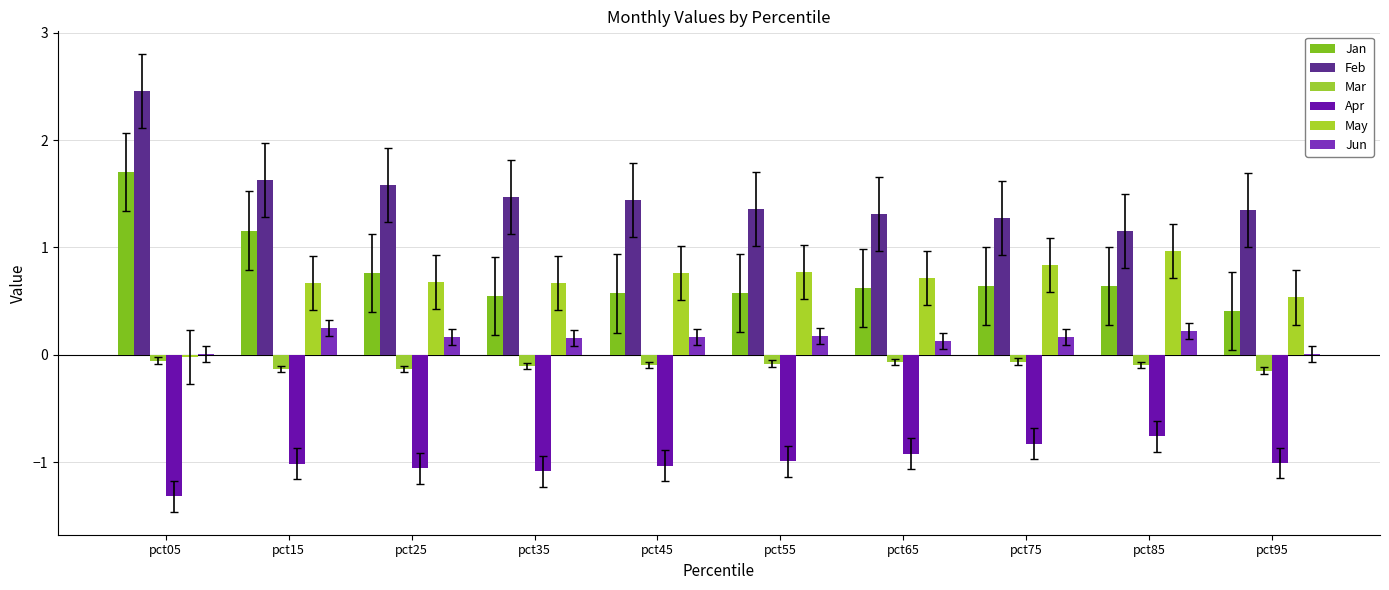

How many groups of bars are there?

10